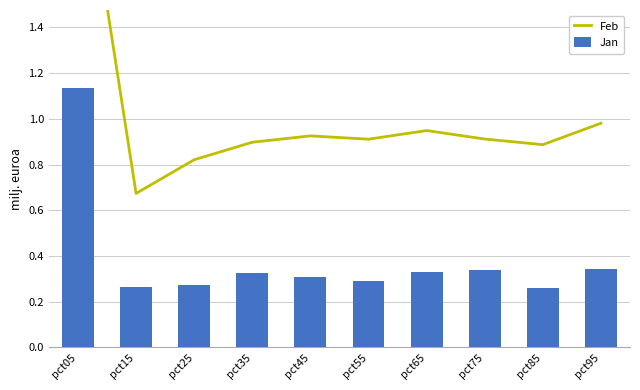

What is the value of the Feb bar at the 1st from the left?

2.3